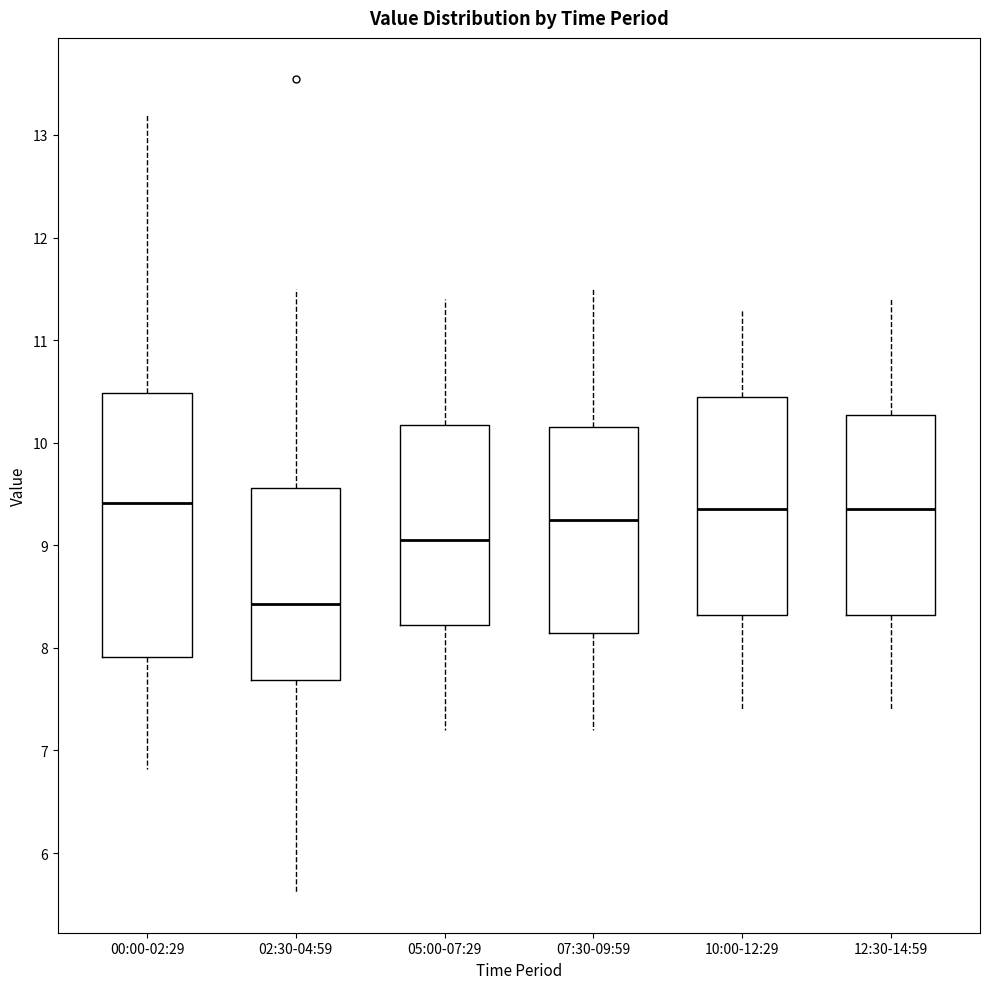

Reading left to right, read every box against the y-axis: the position of its median line, the range the box covers, and the ends of its whiskers. The values are not printed on the chart, so give them approximately, as read against the axis.

00:00-02:29: median 9.4, box 7.9 to 10.5, whiskers 6.8 to 13.2
02:30-04:59: median 8.4, box 7.7 to 9.6, whiskers 5.6 to 11.5
05:00-07:29: median 9.1, box 8.2 to 10.2, whiskers 7.2 to 11.4
07:30-09:59: median 9.3, box 8.2 to 10.2, whiskers 7.2 to 11.5
10:00-12:29: median 9.4, box 8.3 to 10.5, whiskers 7.4 to 11.3
12:30-14:59: median 9.4, box 8.3 to 10.3, whiskers 7.4 to 11.4